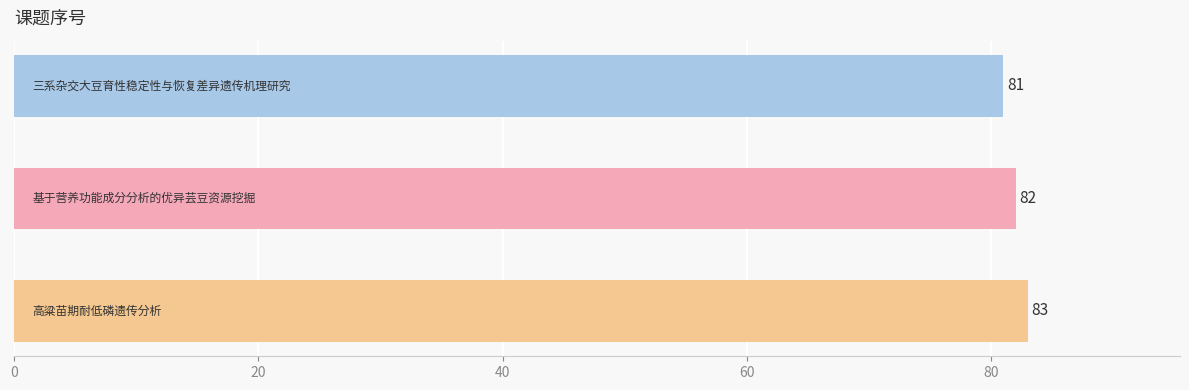

What is the average value?

82